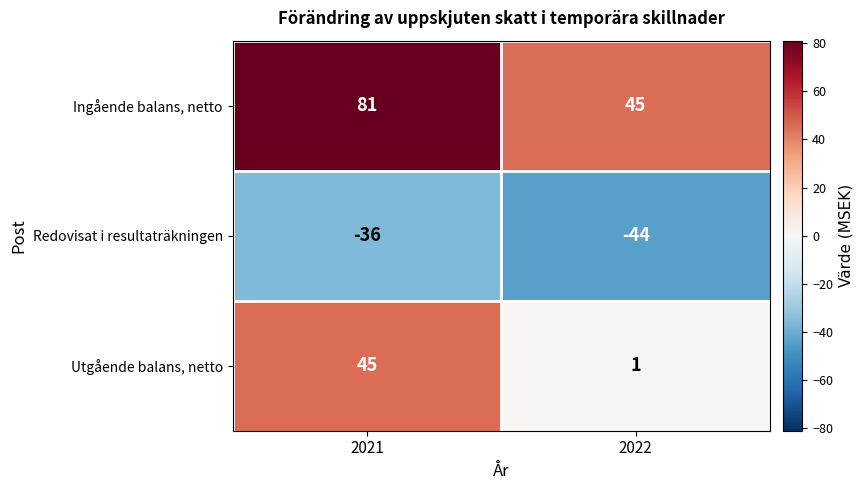

At which category is the sum across all series the highest?

2021